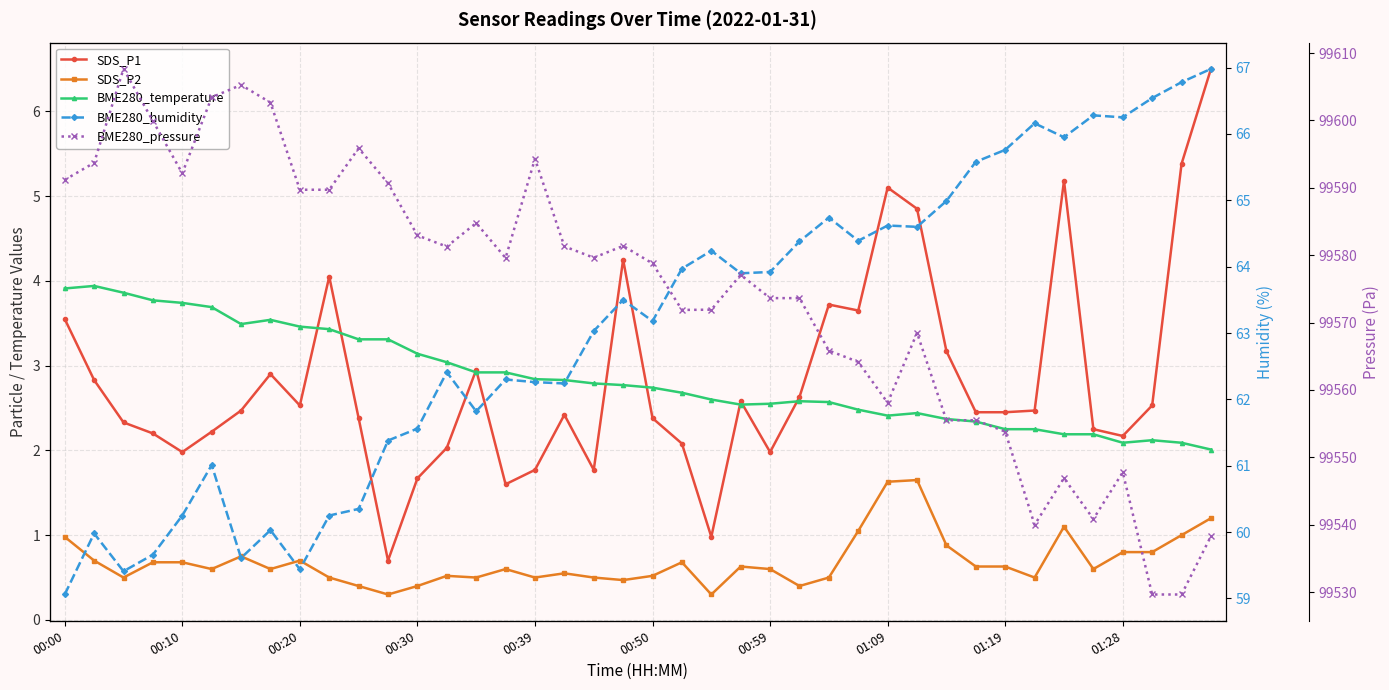

Count the number of data series in this chart.

5